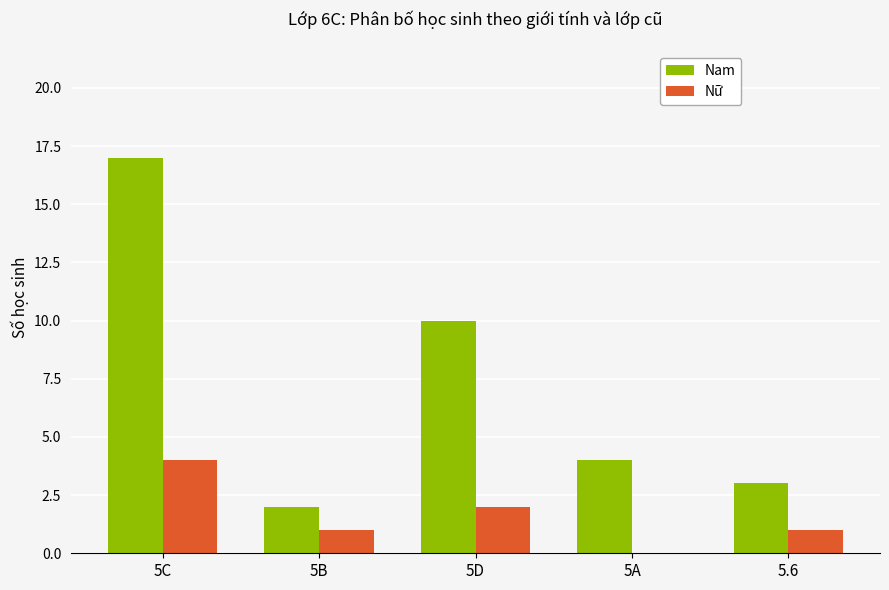

What is the total value across all series at 5.6?

4